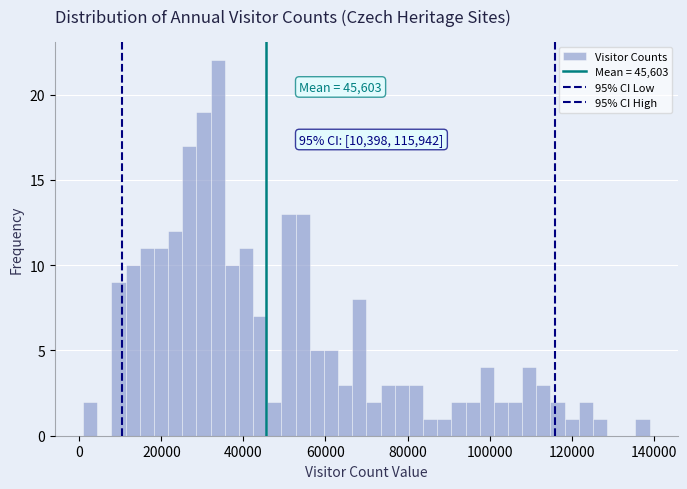

Around what value on the x-axis is the tallest bar? Give the approximate position of its centre, as read against the axis.

34000